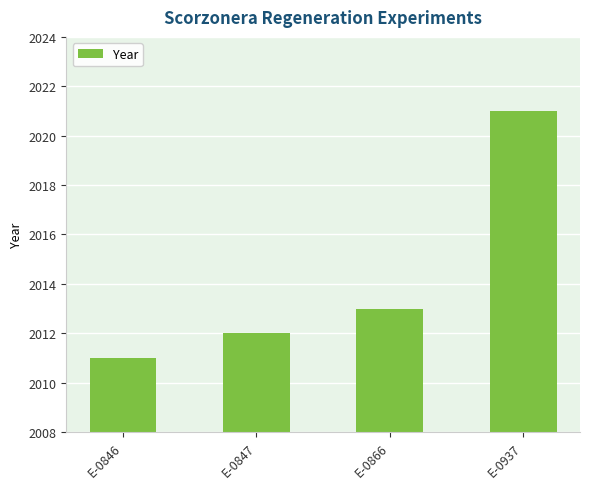

Are the bars grouped side by side (vs. stacked)?

No